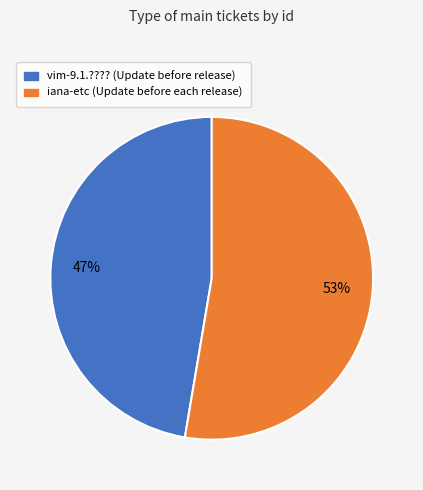

To the nearest percent, what is the average slice percentage?

50%